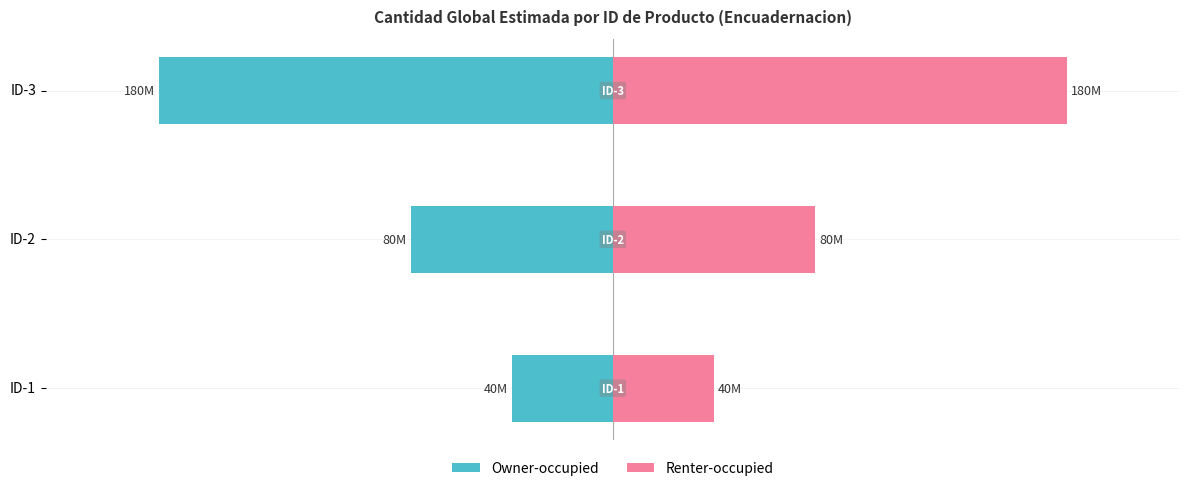

How many Owner-occupied values are between -180000000 and -40000000?

3